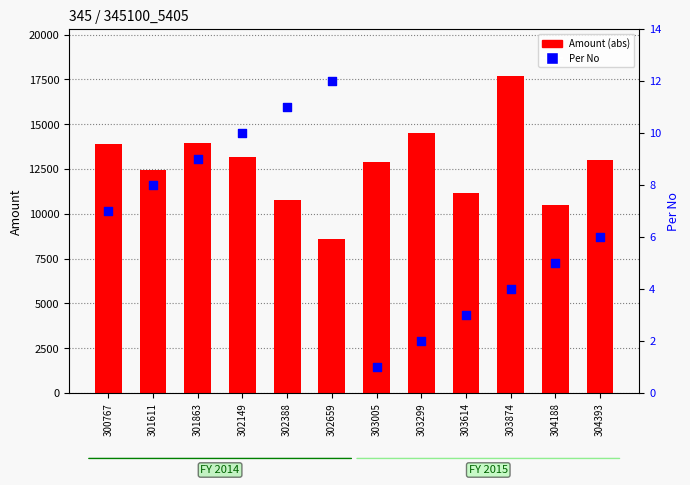

At which category is the sum across all series the highest?

303874